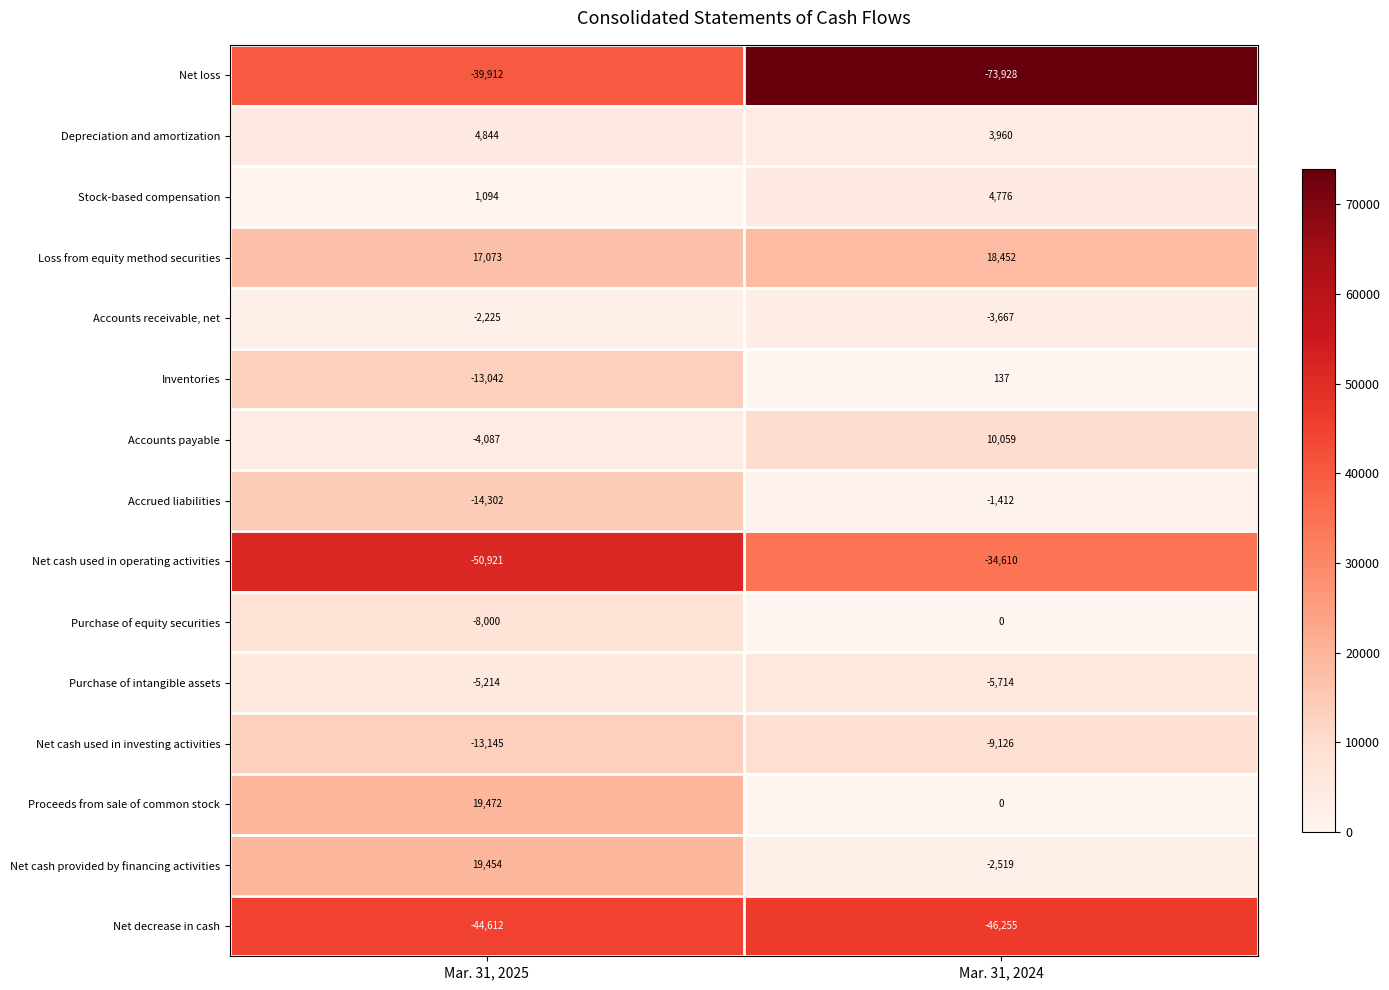

Rank the categories by Net decrease in cash value from lowest to highest.

Mar. 31, 2024, Mar. 31, 2025